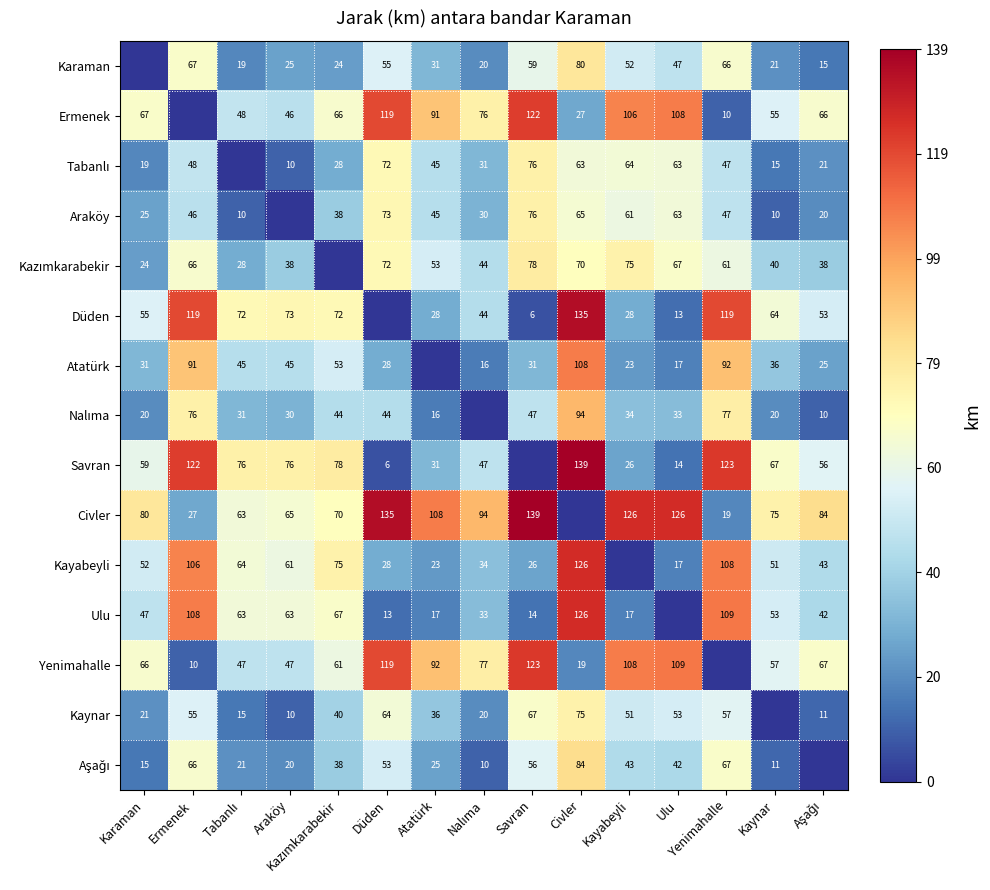

At how many categories does at least one series exceed 126?

3